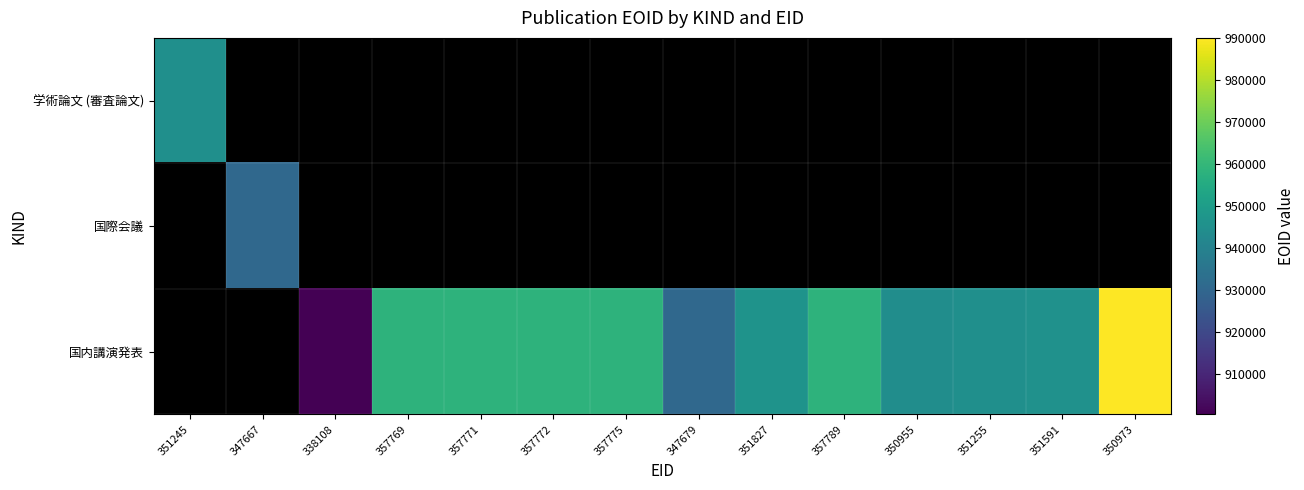

Which has a higher value, 351245 or 351827?

351827